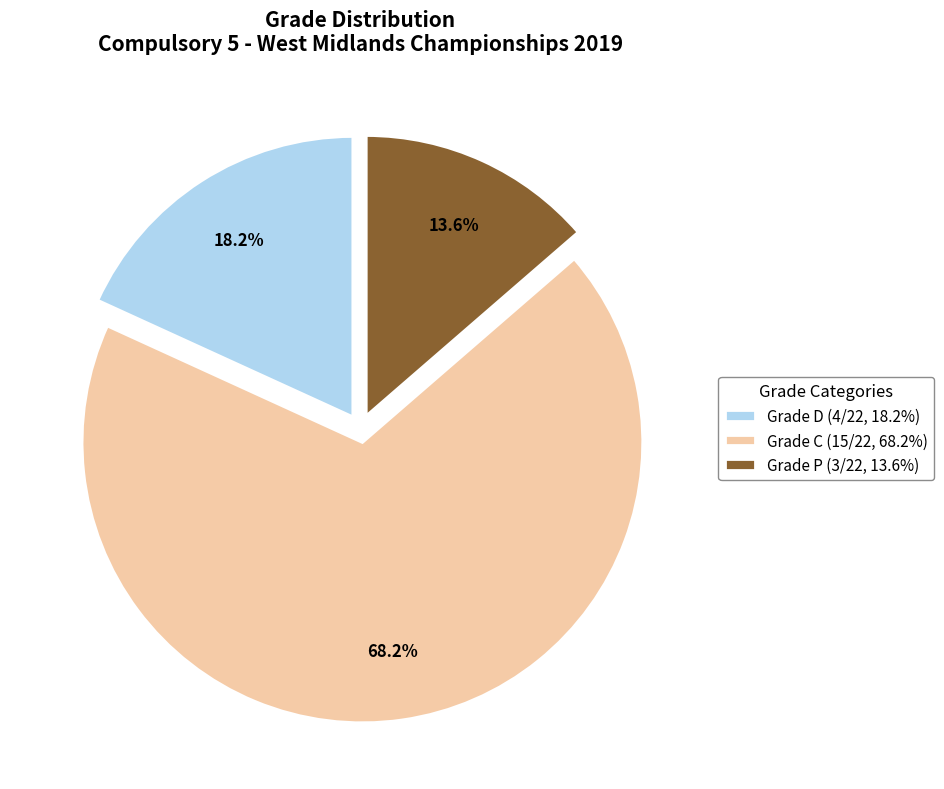

Count the number of slices in the pie.

3